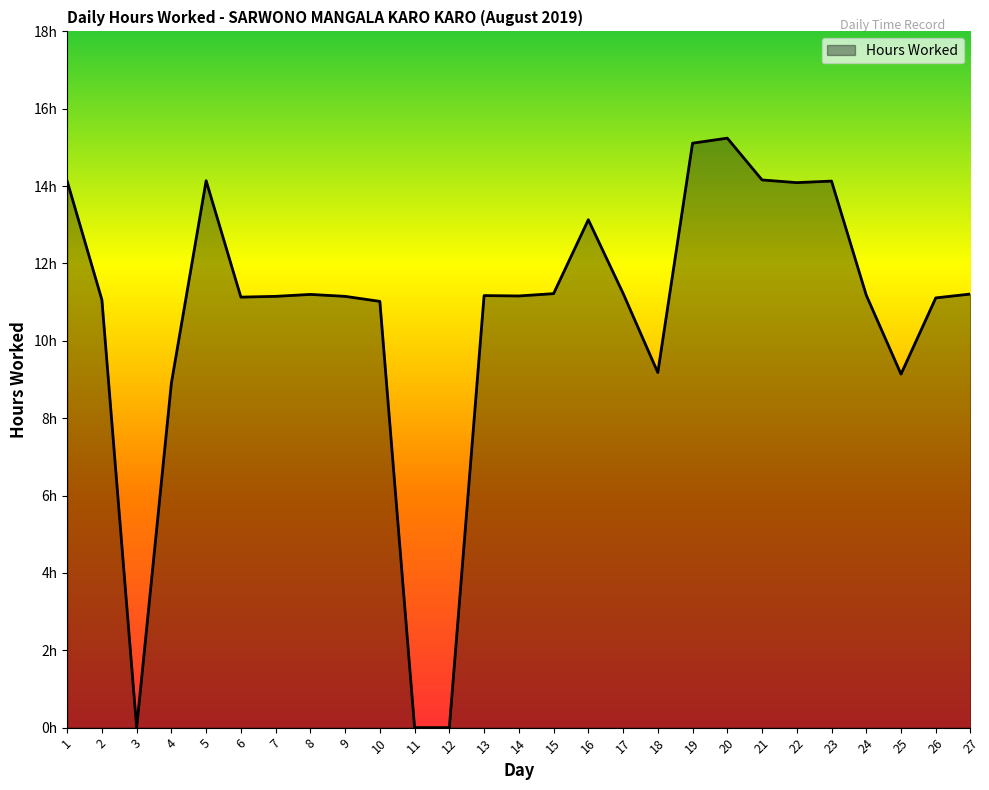

Does the chart display data point markers on the line(s)?

No